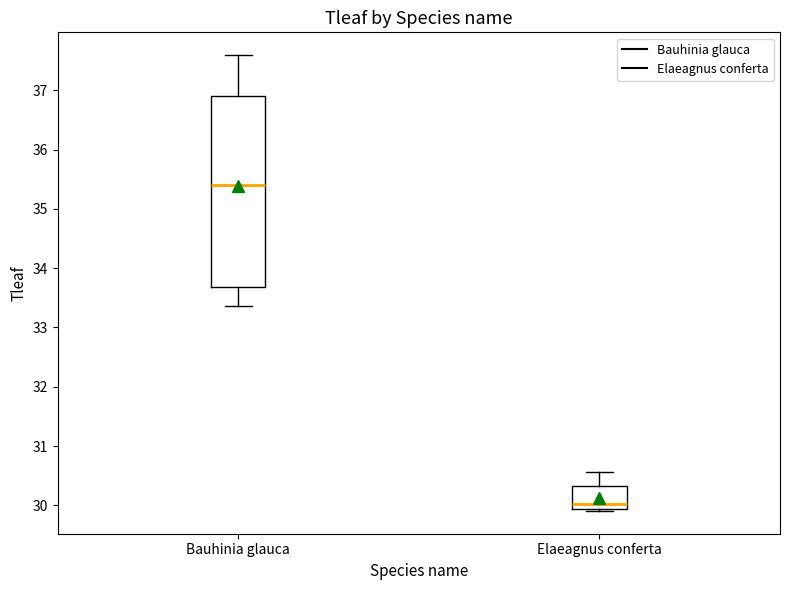

Which box has the highest median line?

Bauhinia glauca